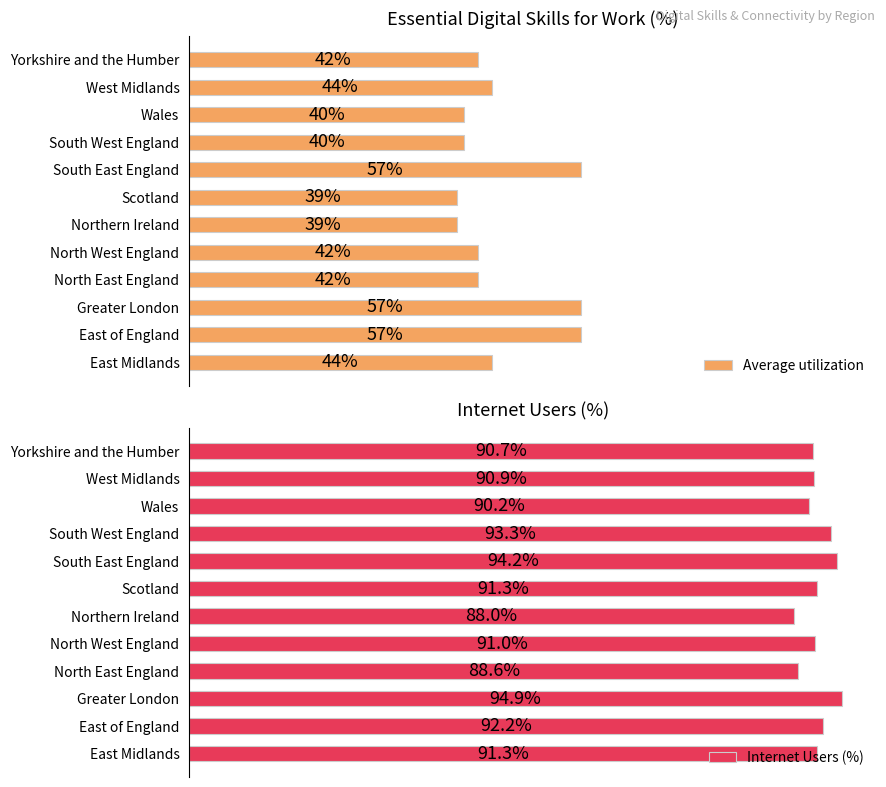

Which category has the lowest value in the Internet Users (%) series?

Northern Ireland